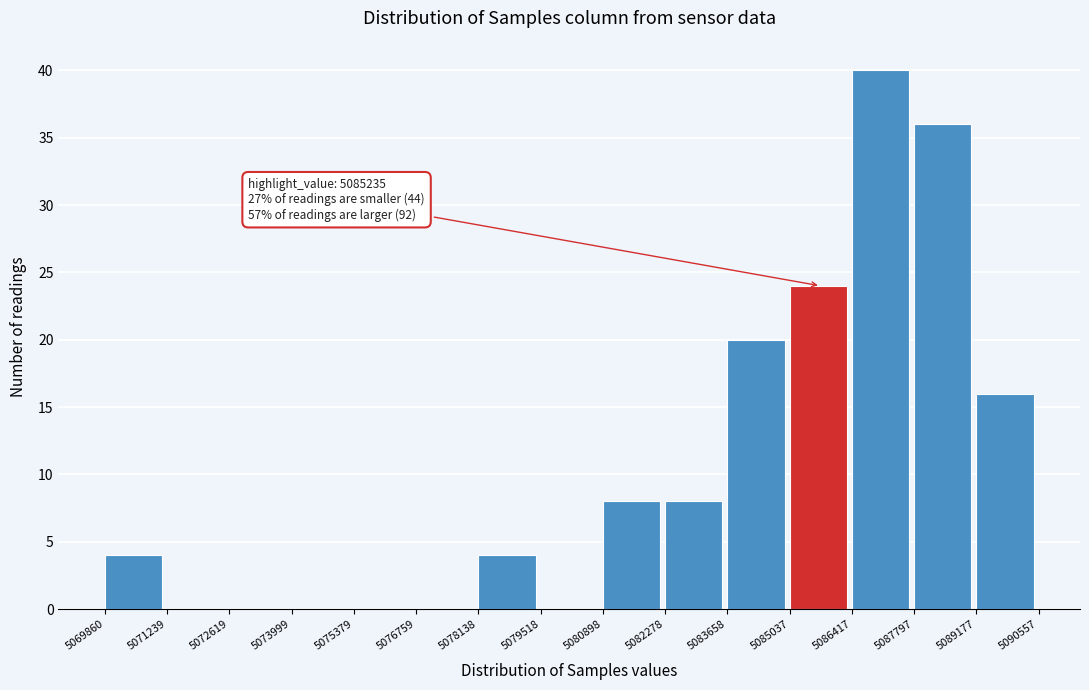

Over which range of the x-axis is the bar tallest?

5086417 to 5087797